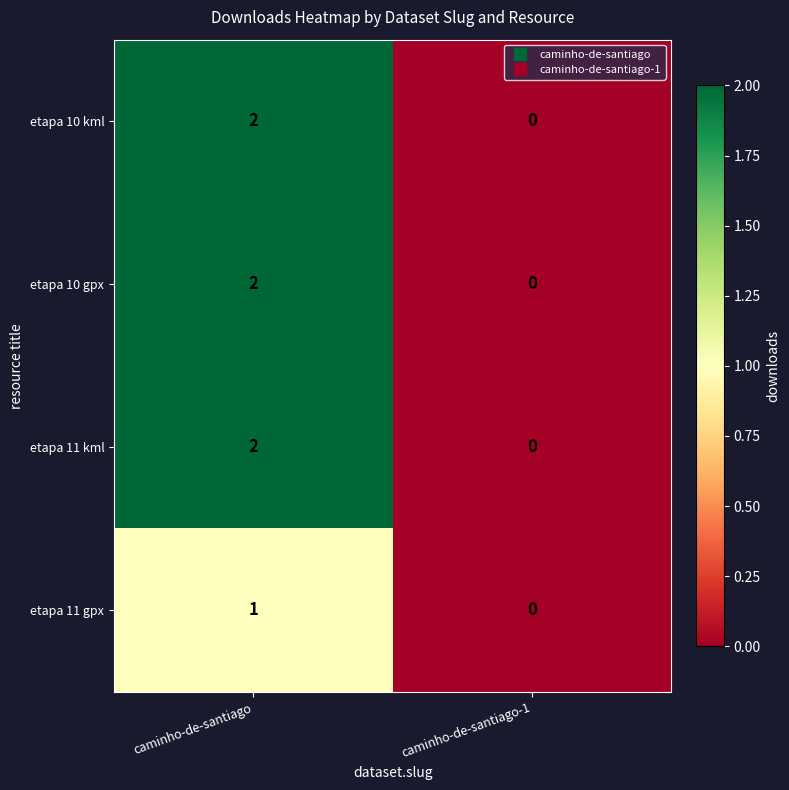

Is the value of etapa 11 gpx at caminho-de-santiago greater than the value of etapa 10 kml at caminho-de-santiago?

No